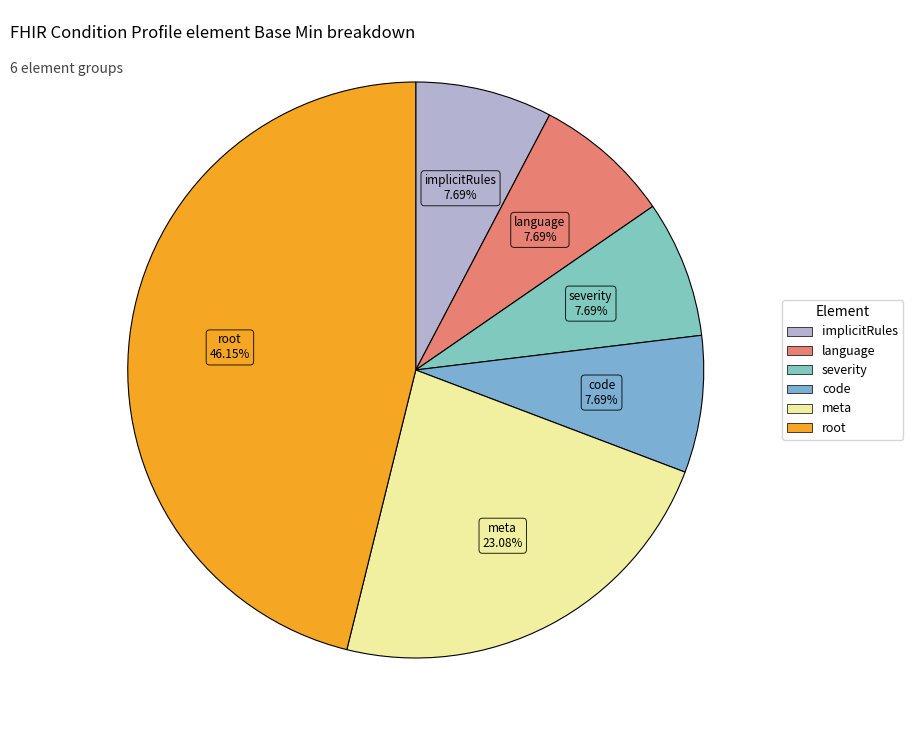

Rank the categories by value from lowest to highest.

Condition.implicitRules, Condition.language, Condition.severity, Condition.code, Condition.meta, Condition